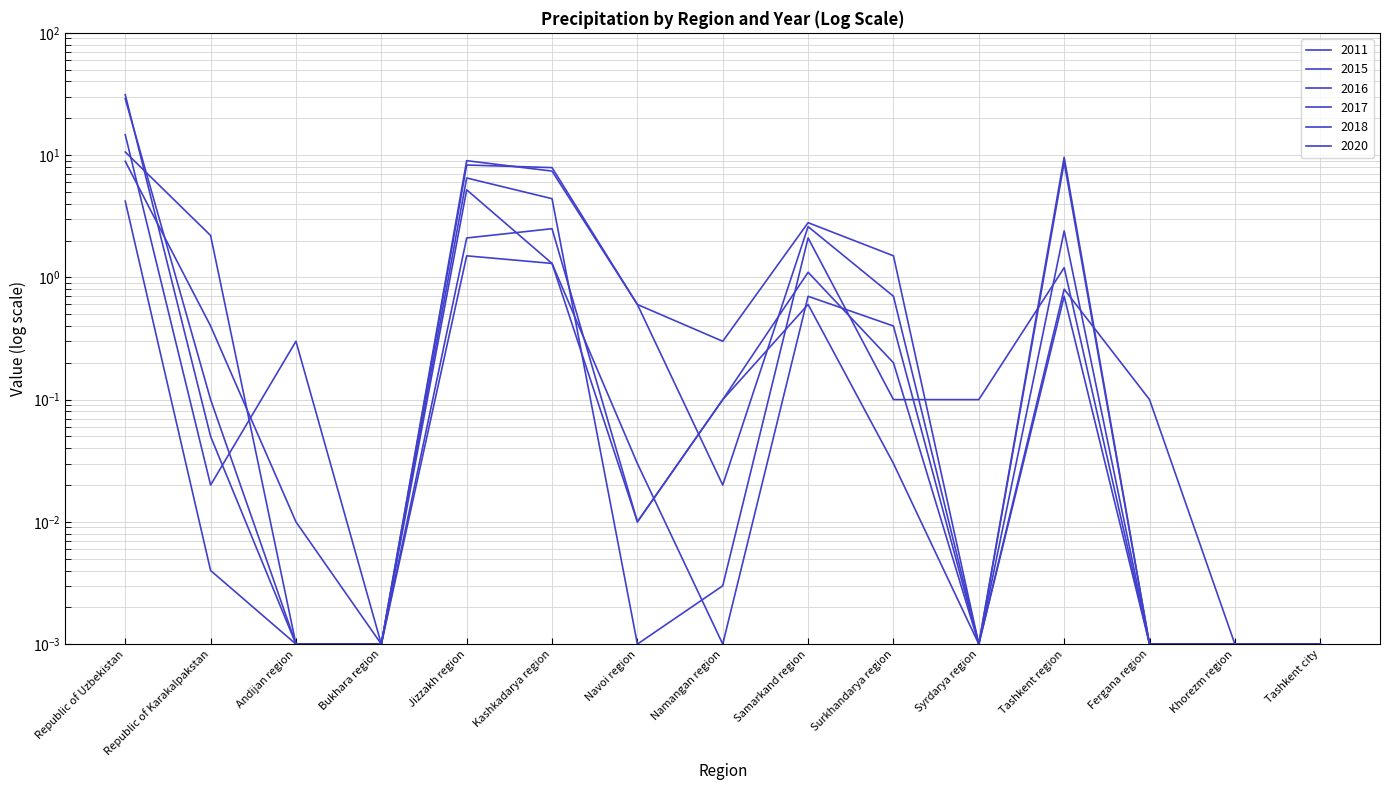

What is the difference between the 2017 values at Tashkent region and Kashkadarya region?

3.2